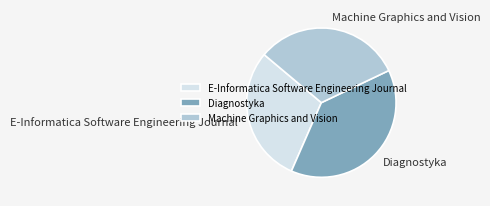

Is the sum of Machine Graphics and Vision and Diagnostyka greater than half?

Yes